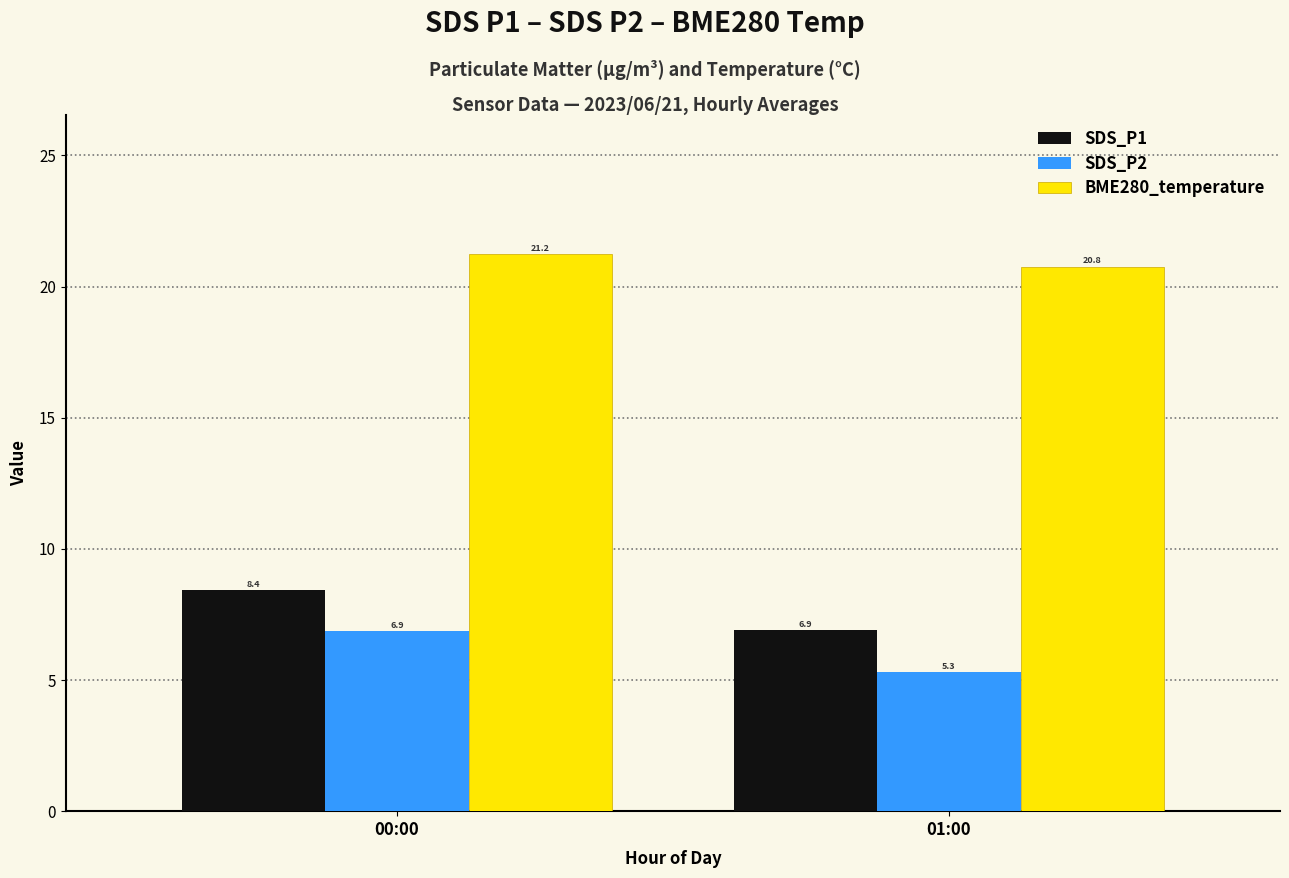

True or false: SDS_P1 has a value of 6.9 at 01:00.

True